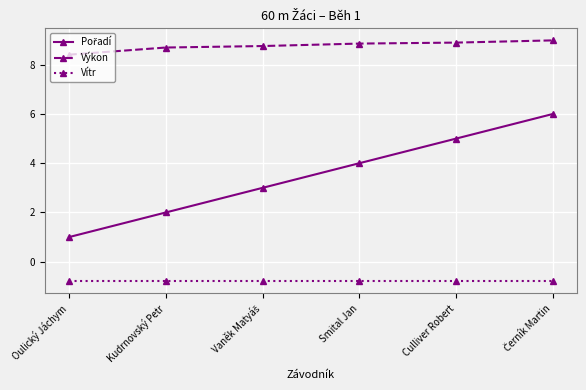

True or false: Vítr and Výkon cross at least once.

False